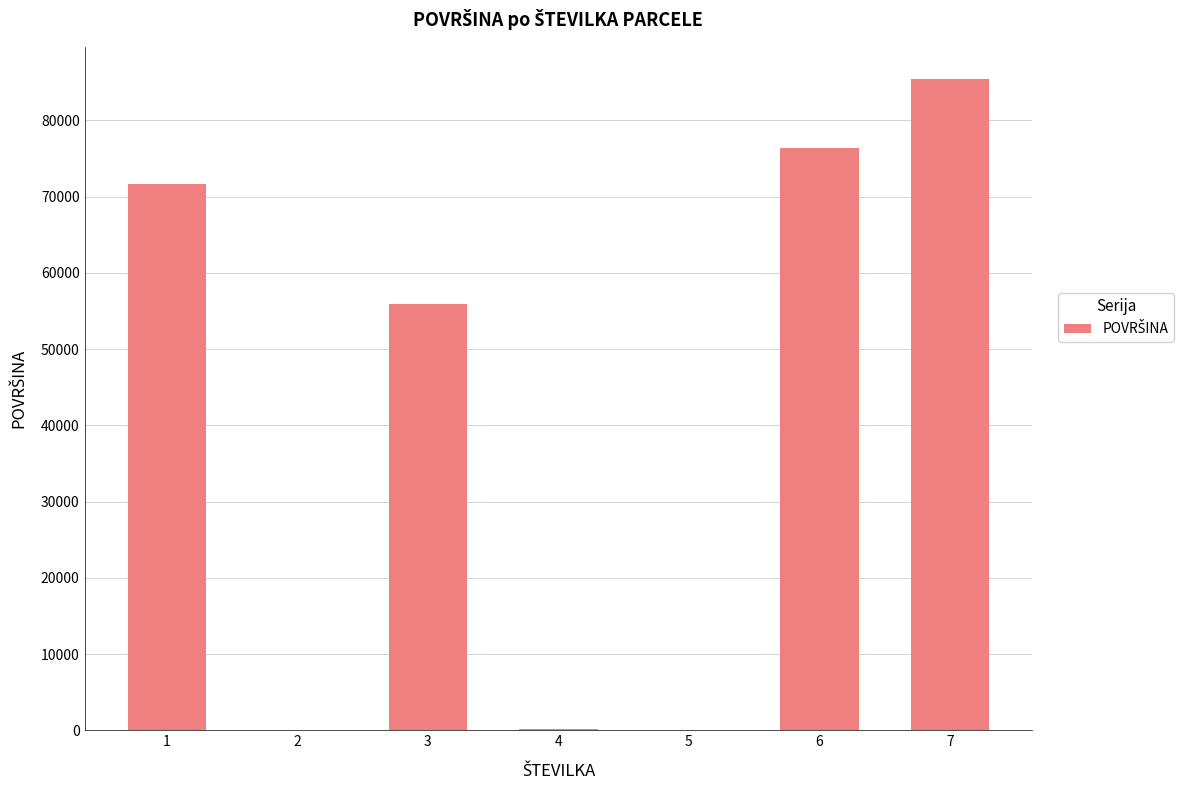

What is the ratio of the value at 6 to the value at 7?

0.9